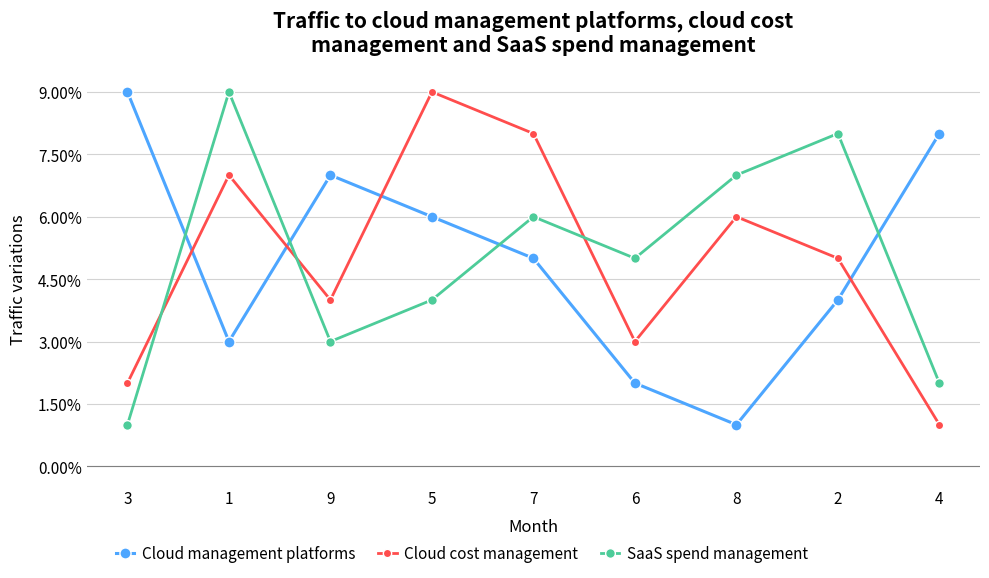

True or false: Cloud management platforms has more than 0 interior local peaks.

True